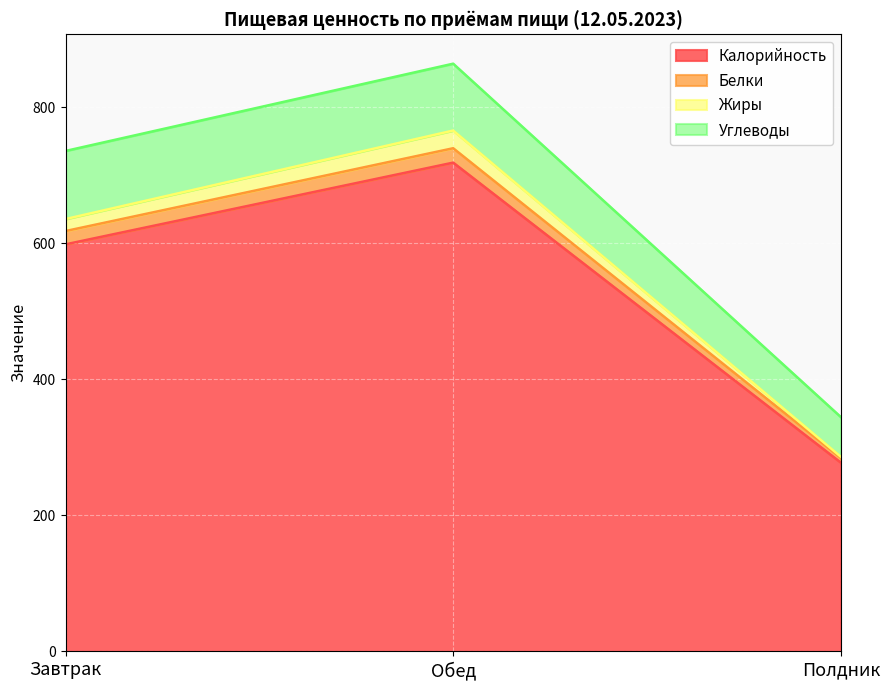

Is it true that Калорийность equals 886.0 at Завтрак?

False